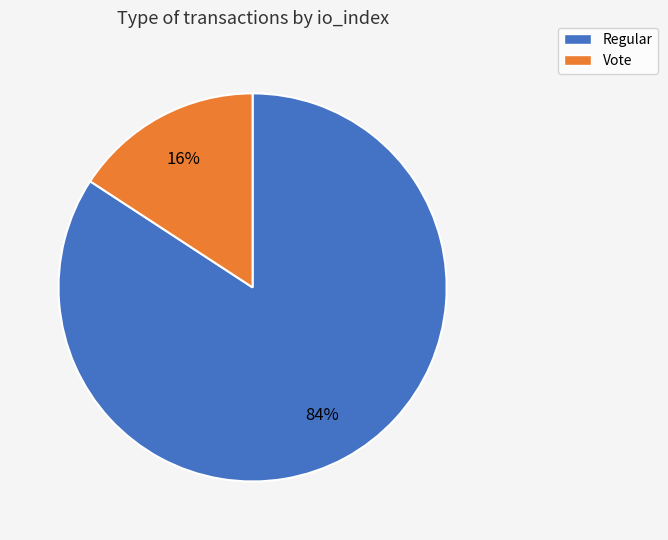

Which slice is the largest?

Regular